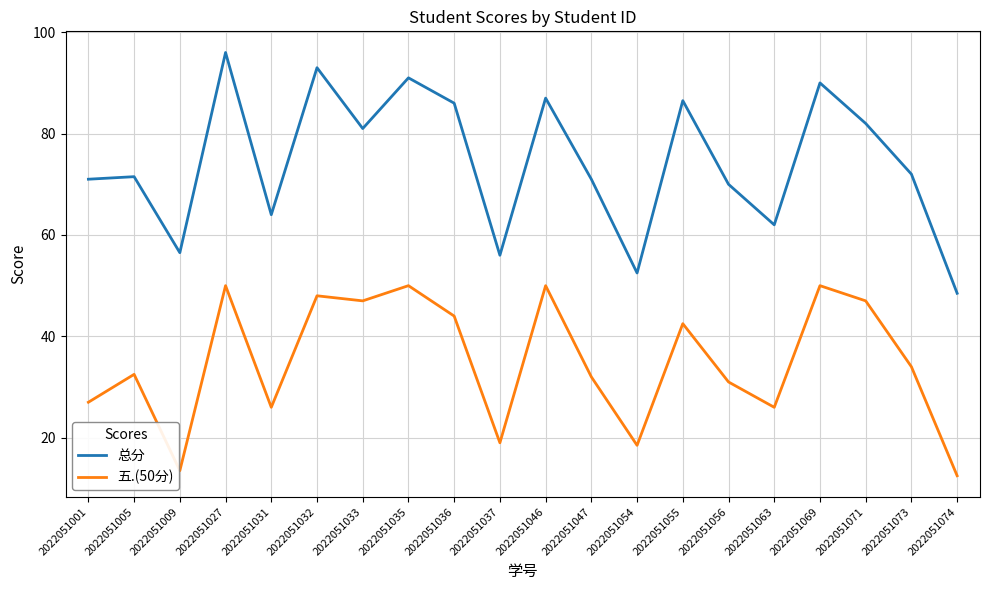

What is the minimum value shown in the chart?

12.5